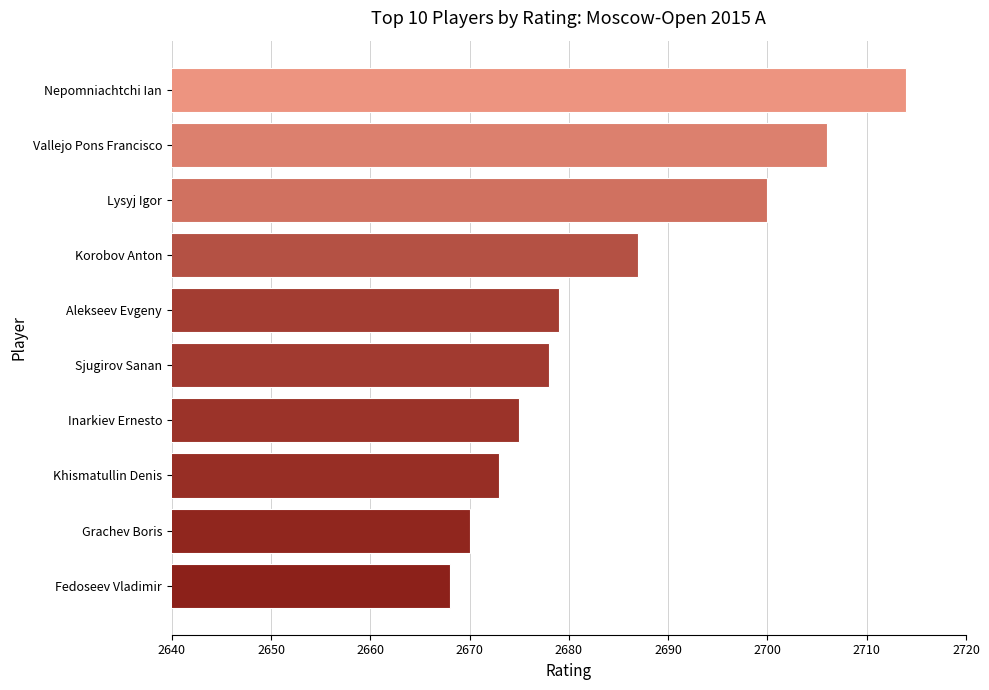

Read the value at Inarkiev Ernesto.

2675